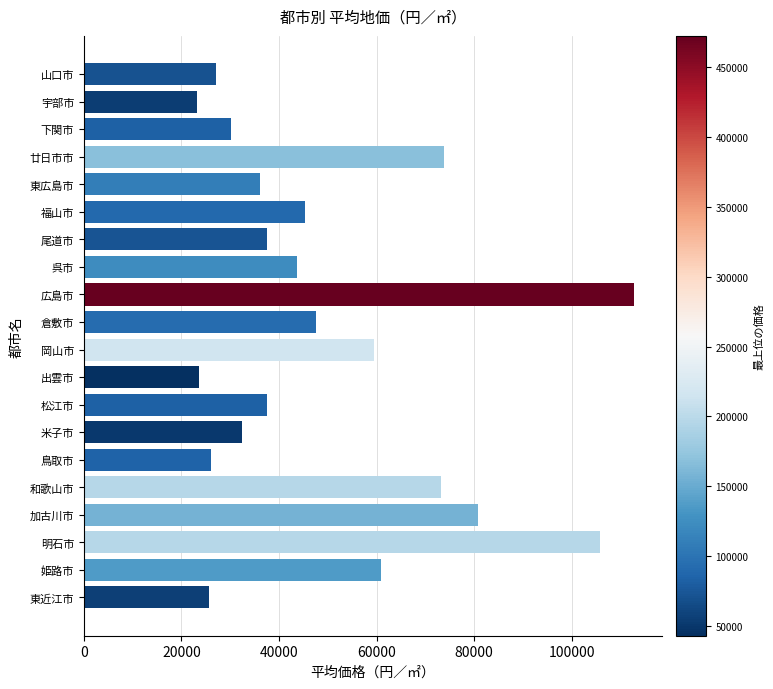

Does the chart contain stacked bars?

No